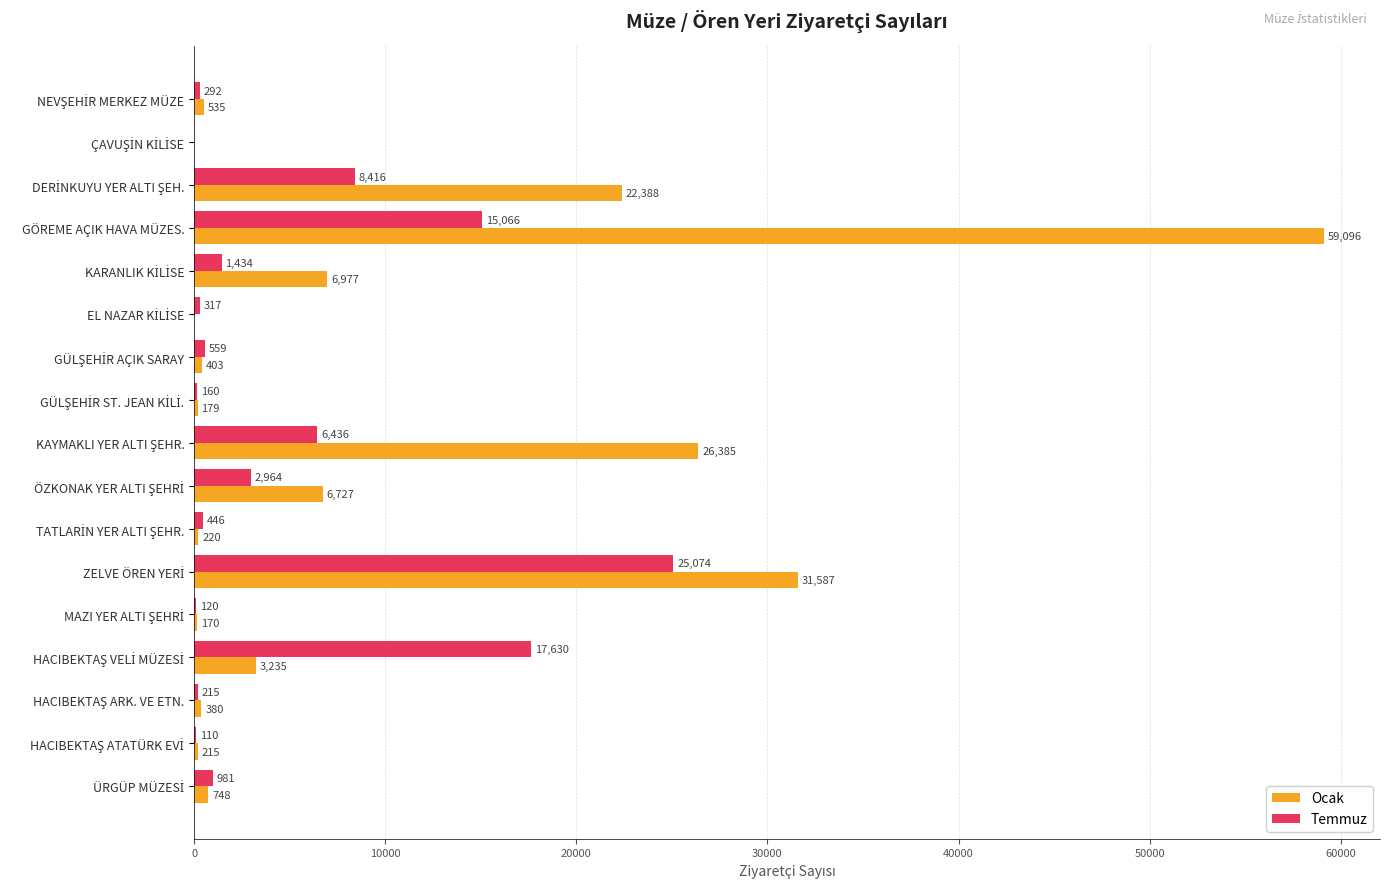

How many categories are shown in the chart?

17